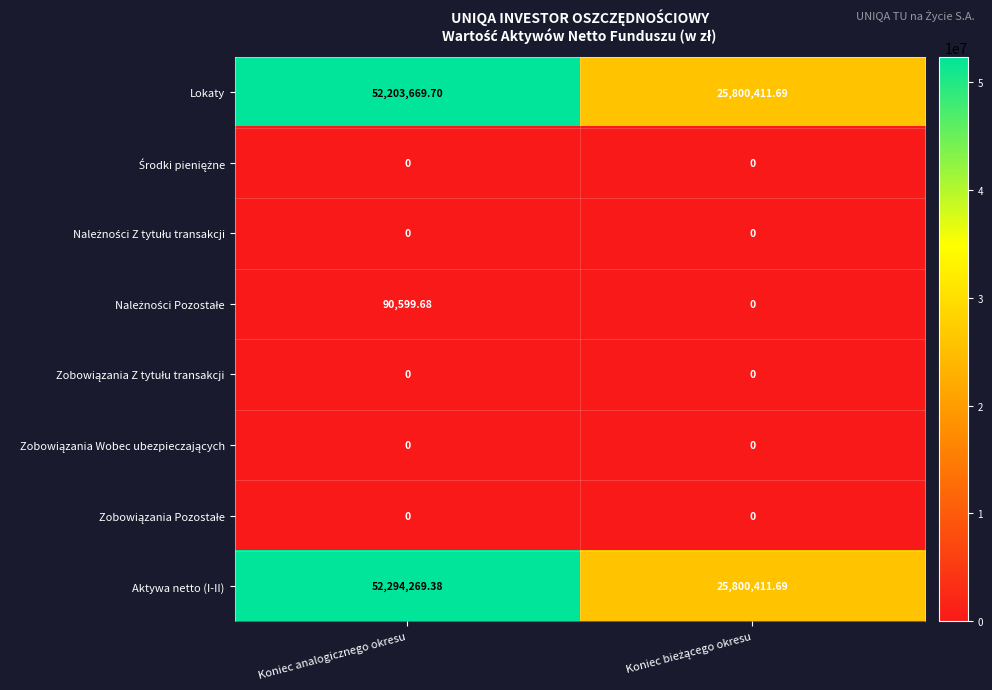

Which series has the largest total across all categories?

Aktywa netto (I-II)